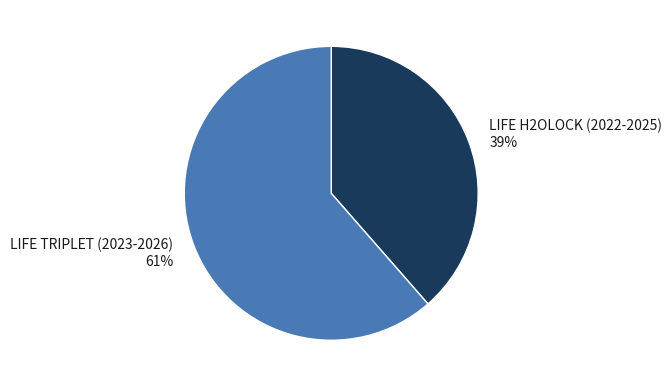

Which category has the biggest portion of the pie?

LIFE TRIPLET (2023-2026)